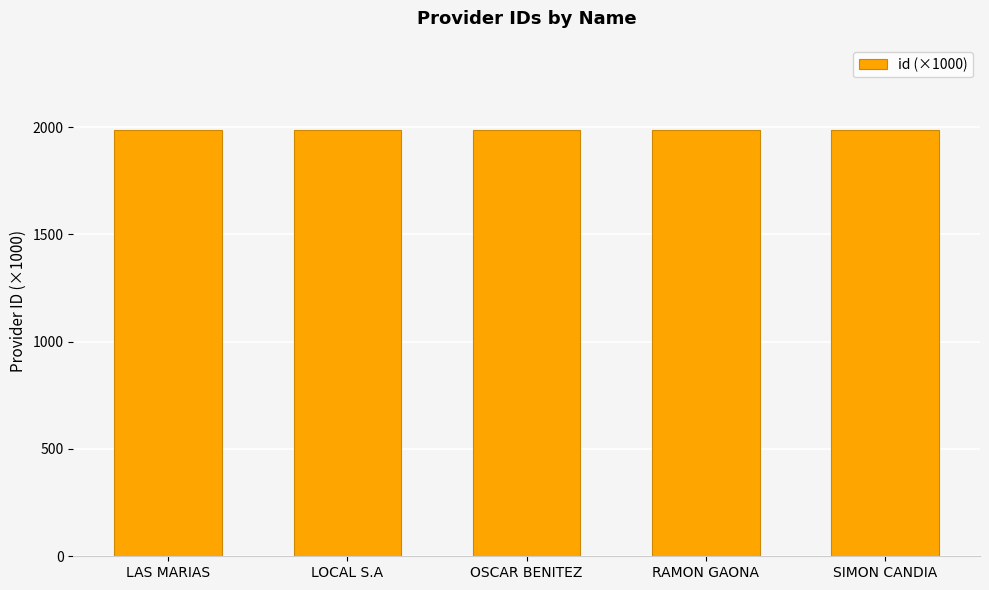

The value at OSCAR BENITEZ is 1986.0. True or false?

True